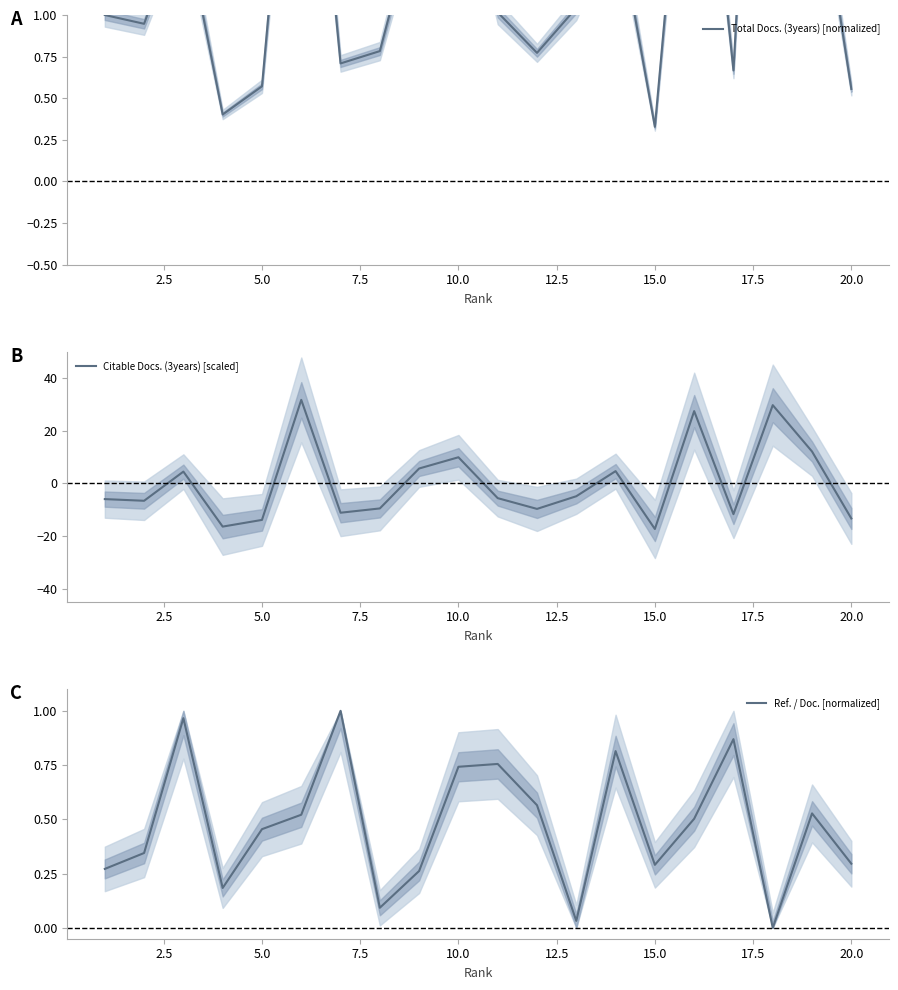

How many times do Citable Docs. (3years) [scaled] and Total Docs. (3years) [normalized] cross each other?

12